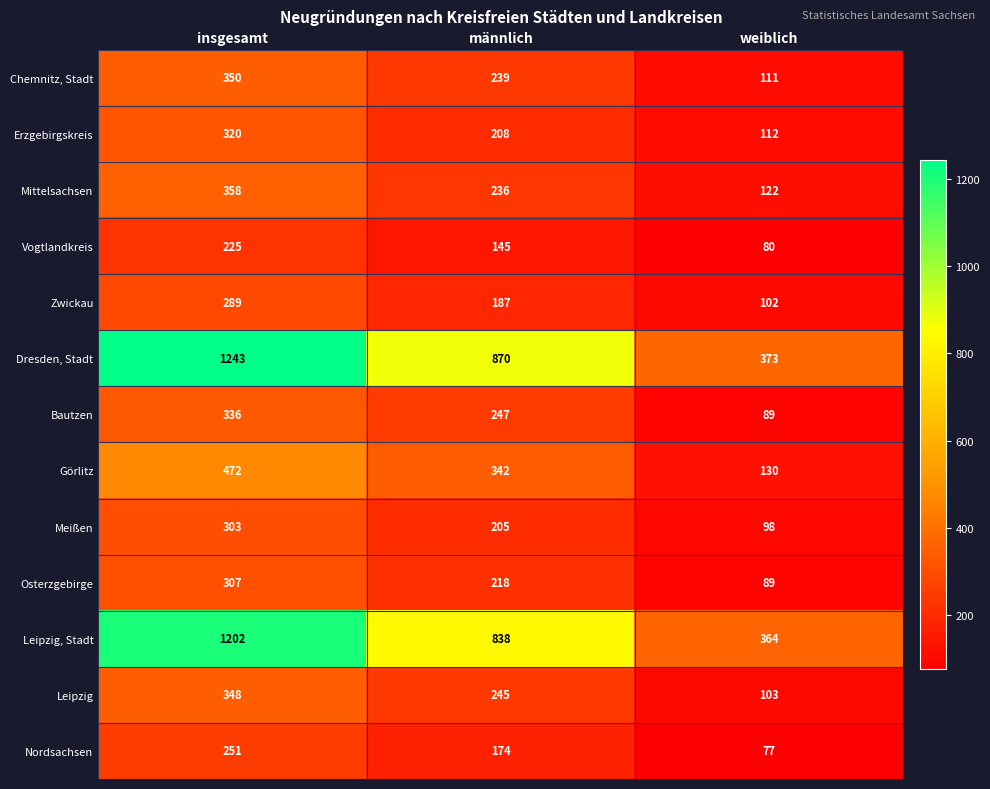

Which category has the lowest value in the Bautzen series?

weiblich